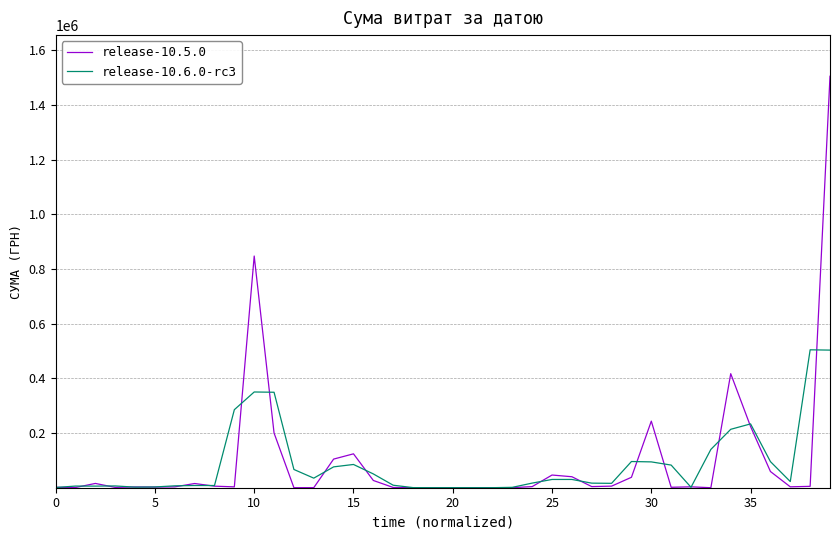

How many values in the release-10.6.0-rc3 series exceed 22549?

20